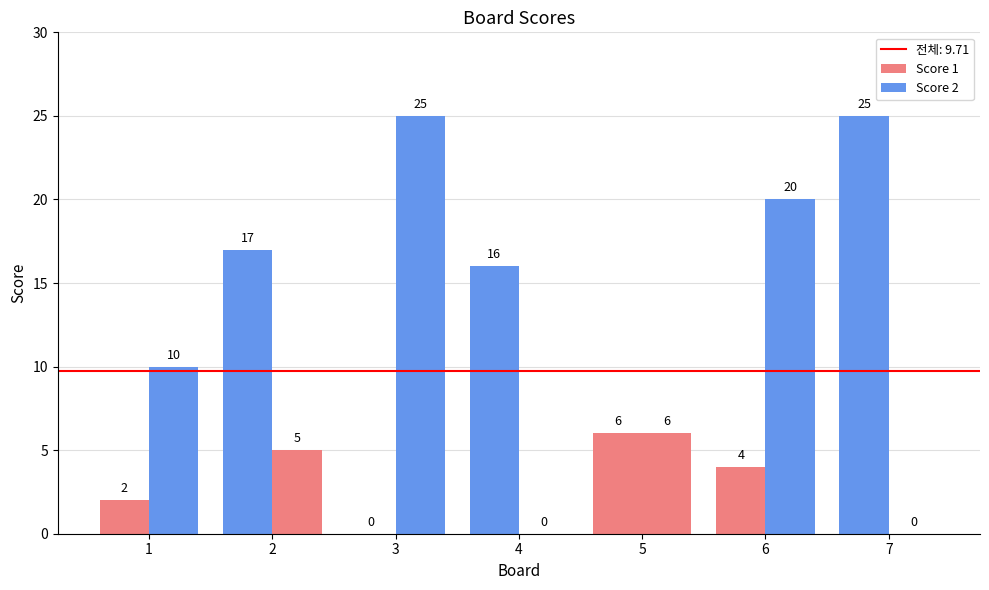

Are the bars horizontal?

No